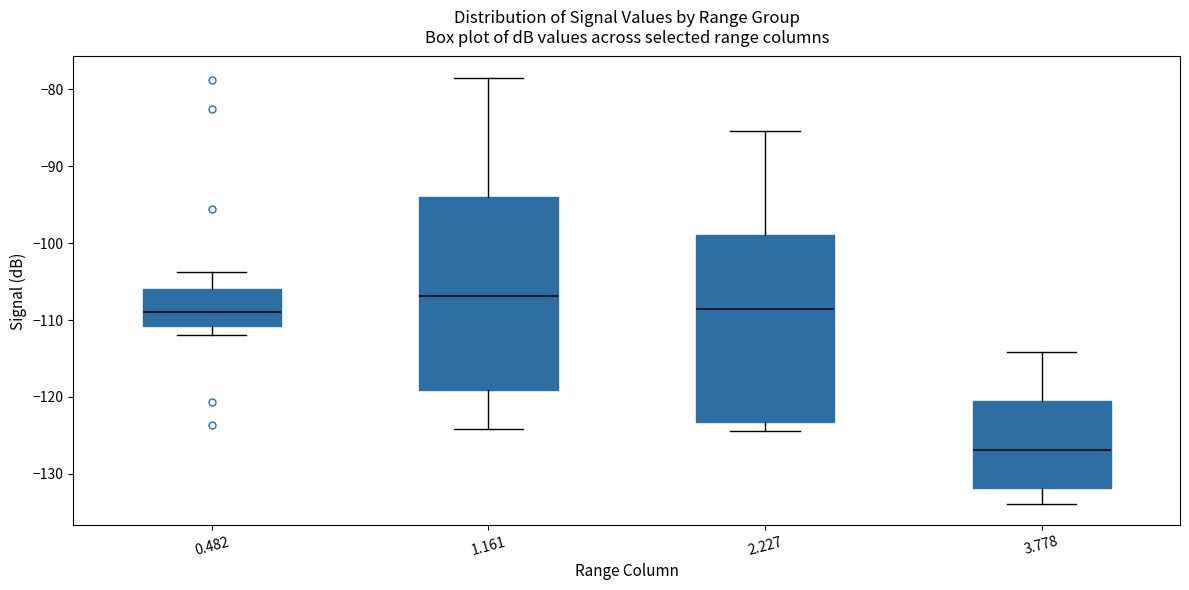

Where does the upper whisker of the box at x = 0.482 end on the y-axis? The values are not printed on the chart, so give them approximately, as read against the axis.

-104